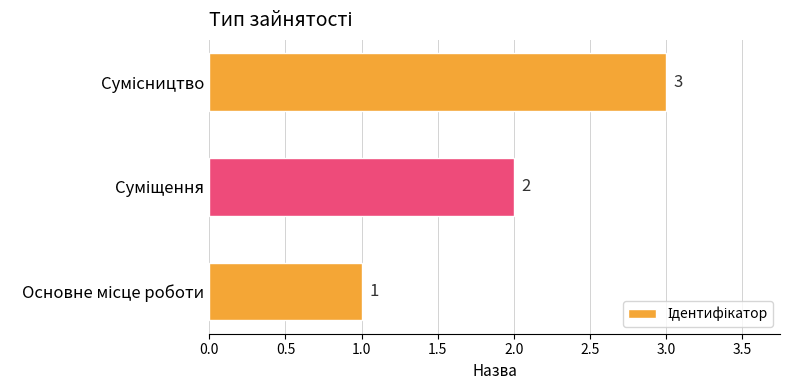

Count the values in the range 1 to 3.

3